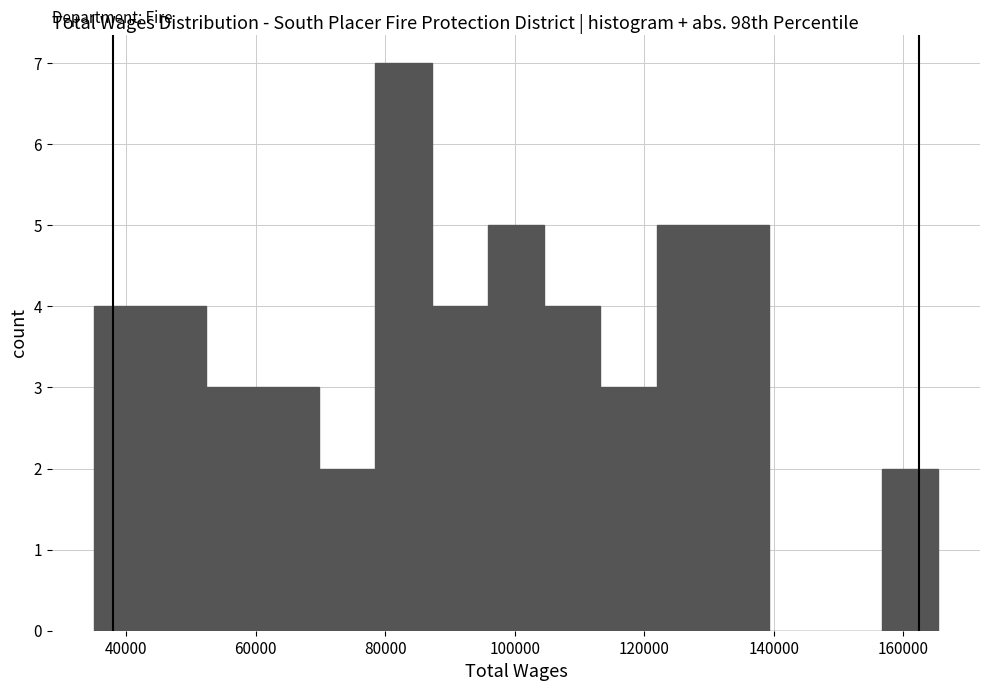

Which range on the x-axis has the tallest bar?

78000 to 88000